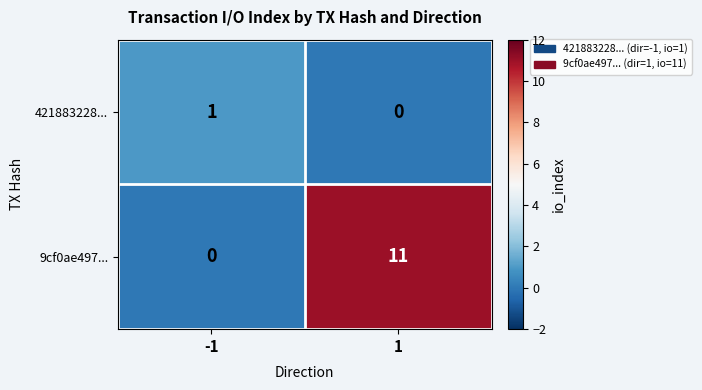

Reading left to right, extract all data points from this chart.

421883228...: 1	0
9cf0ae497...: 0	11